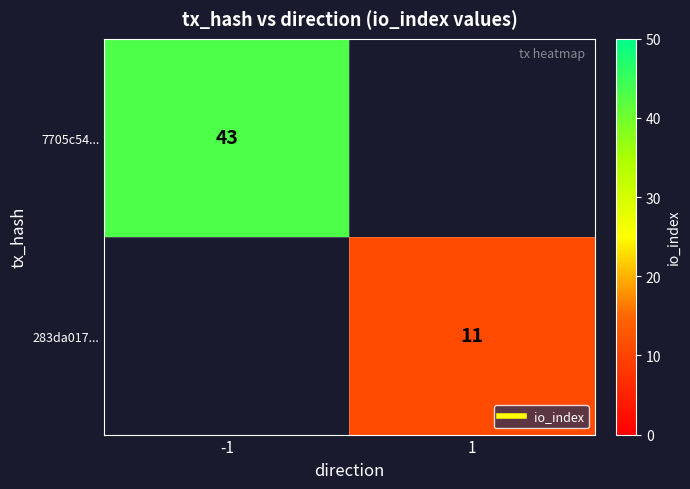

The value of 7705c54... at -1 is 67.1. True or false?

False